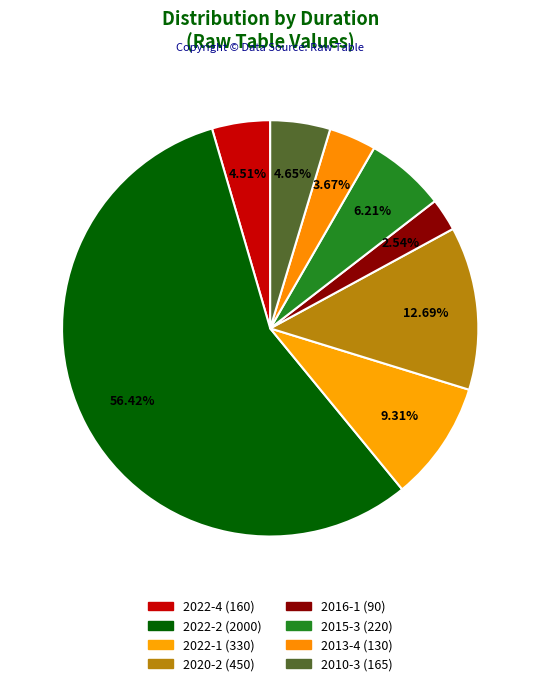

How many segments does this pie chart have?

8